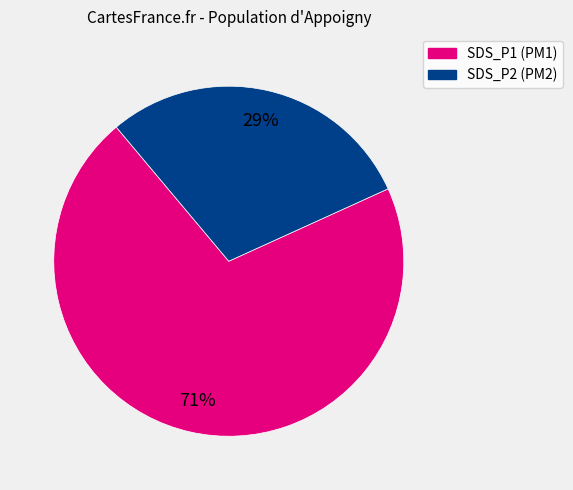

Is there any slice that represents more than half of the pie?

Yes